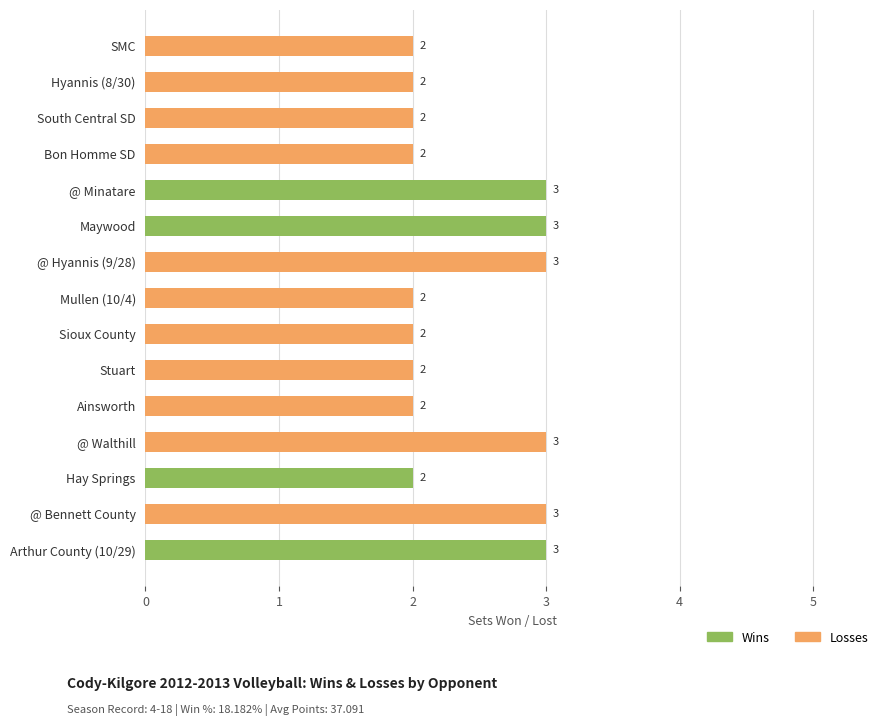

At how many categories does at least one series exceed 0?

15